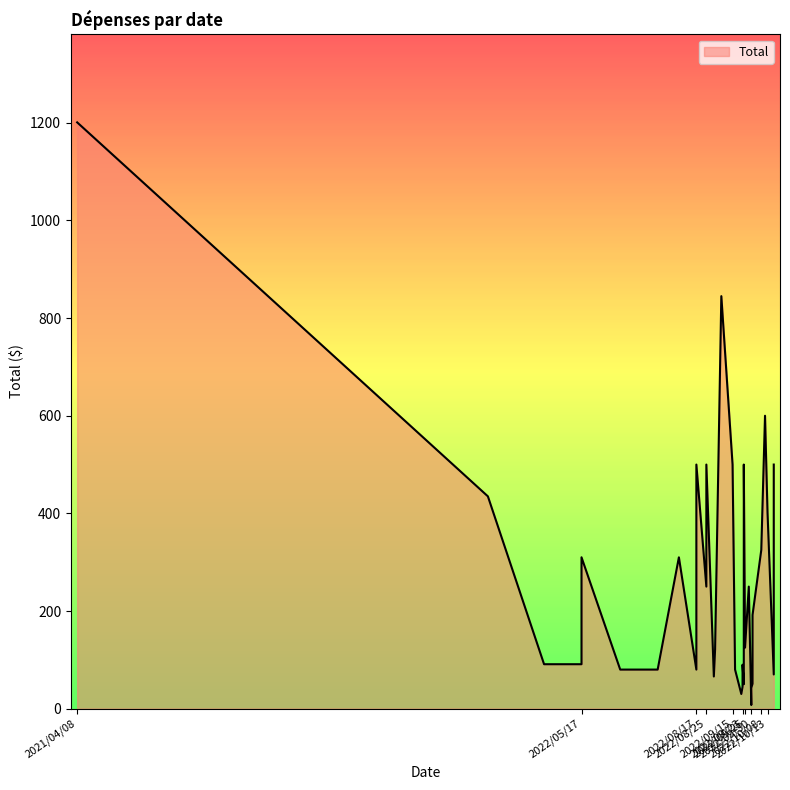

Is it true that the value at 2021/04/08 is 1855.9?

False